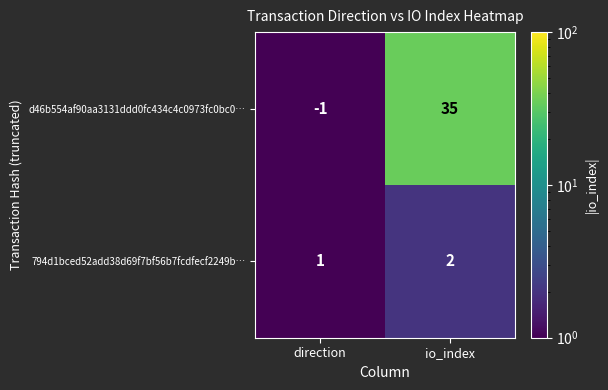

Rank the series by their maximum value, from lowest to highest.

794d1bced52add38d69f7bf56b7fcdfecf2249b…, d46b554af90aa3131ddd0fc434c4c0973fc0bc0…